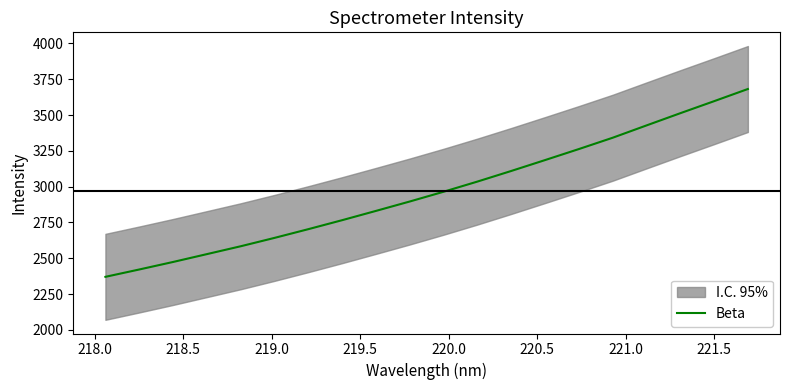

What is the value of the 7th point from the left?

2703.5